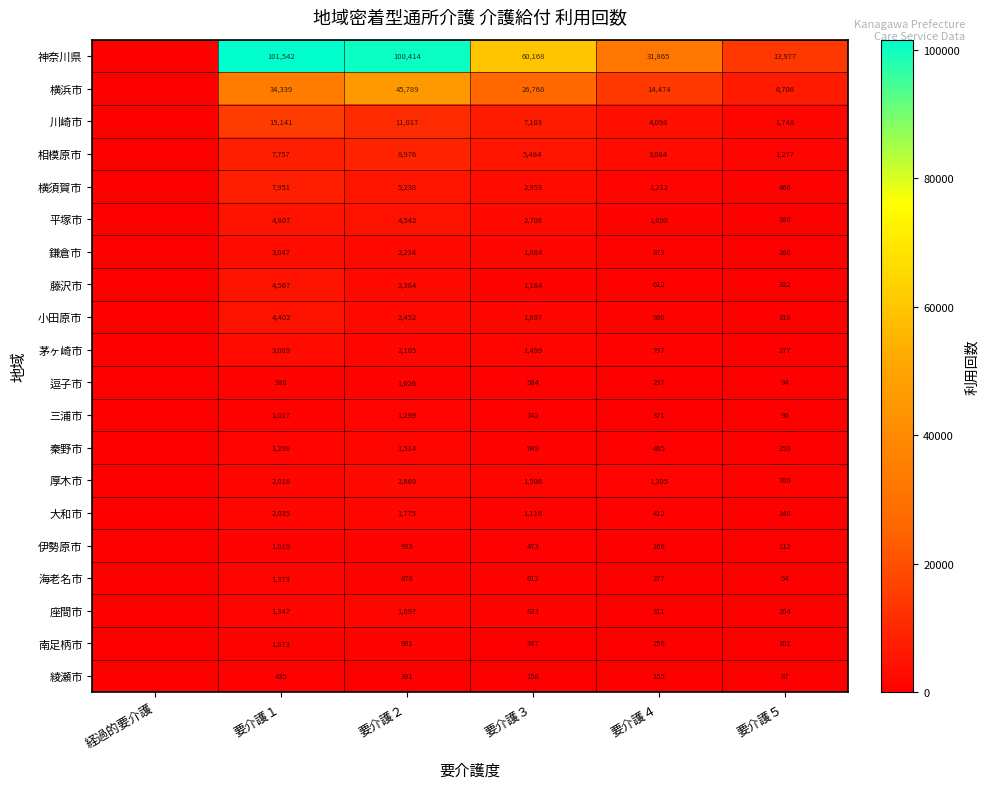

True or false: 三浦市 has a value of 371 at 要介護４.

True